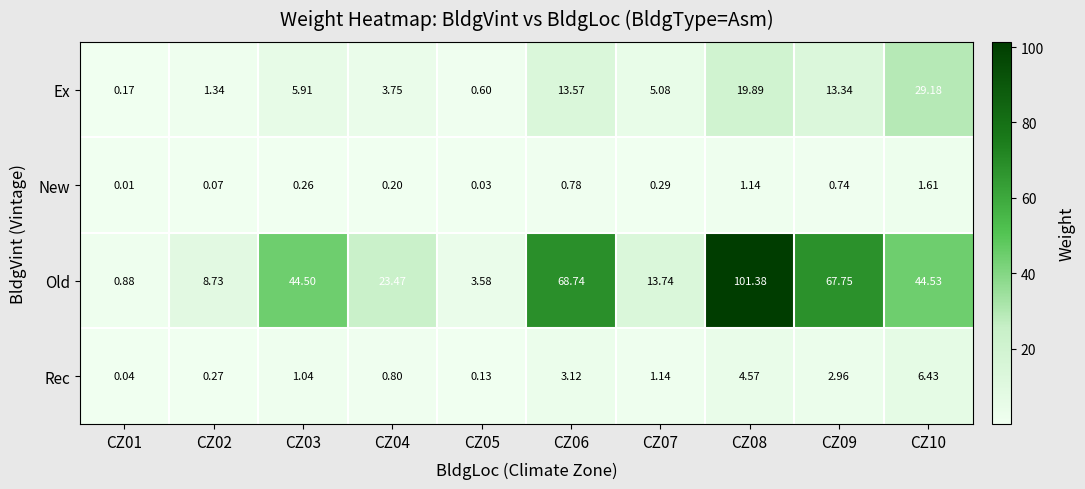

At which category is the sum across all series the highest?

CZ08